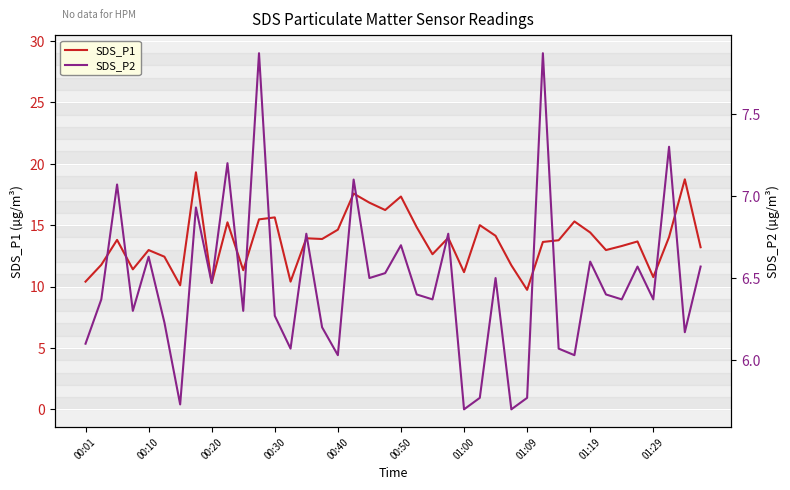

What is the highest value of the SDS_P1 series?

19.3